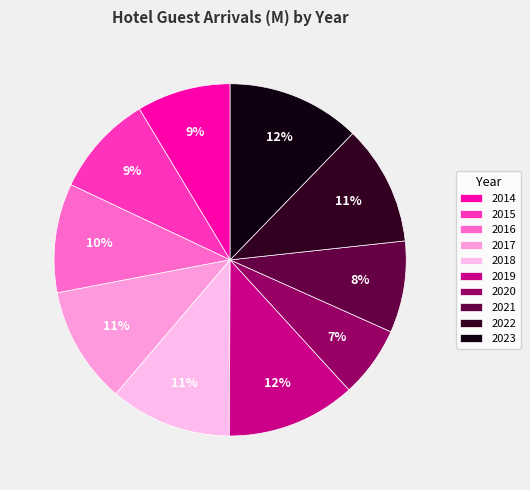

To the nearest percent, what percentage of the pie is 2015?

9%